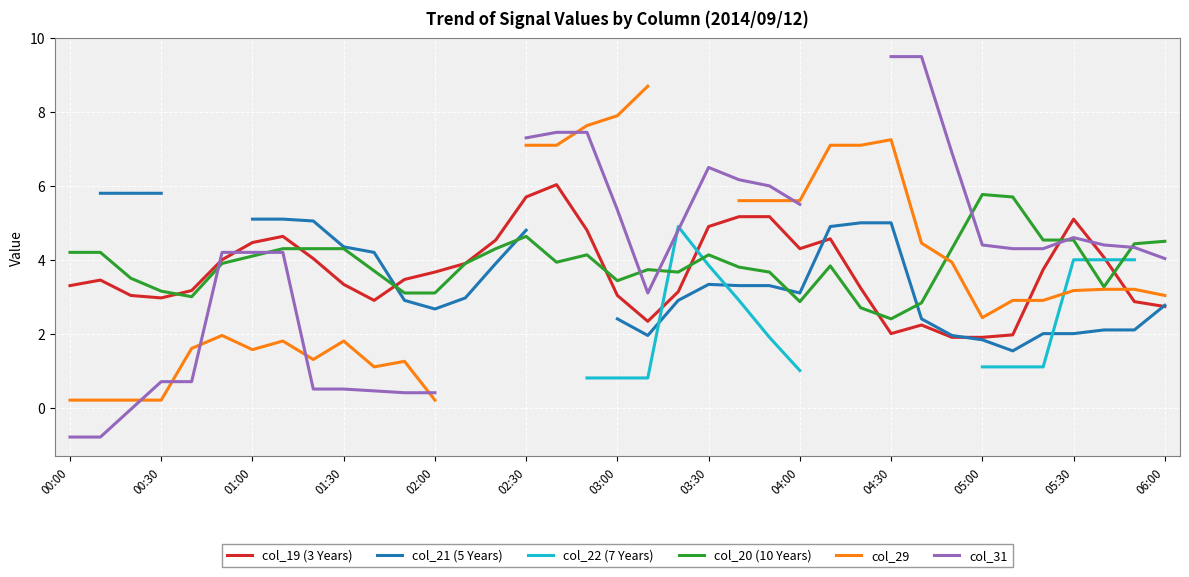

Which series ends up on top after the final intersection of col_22 (7 Years) and col_29?

col_22 (7 Years)